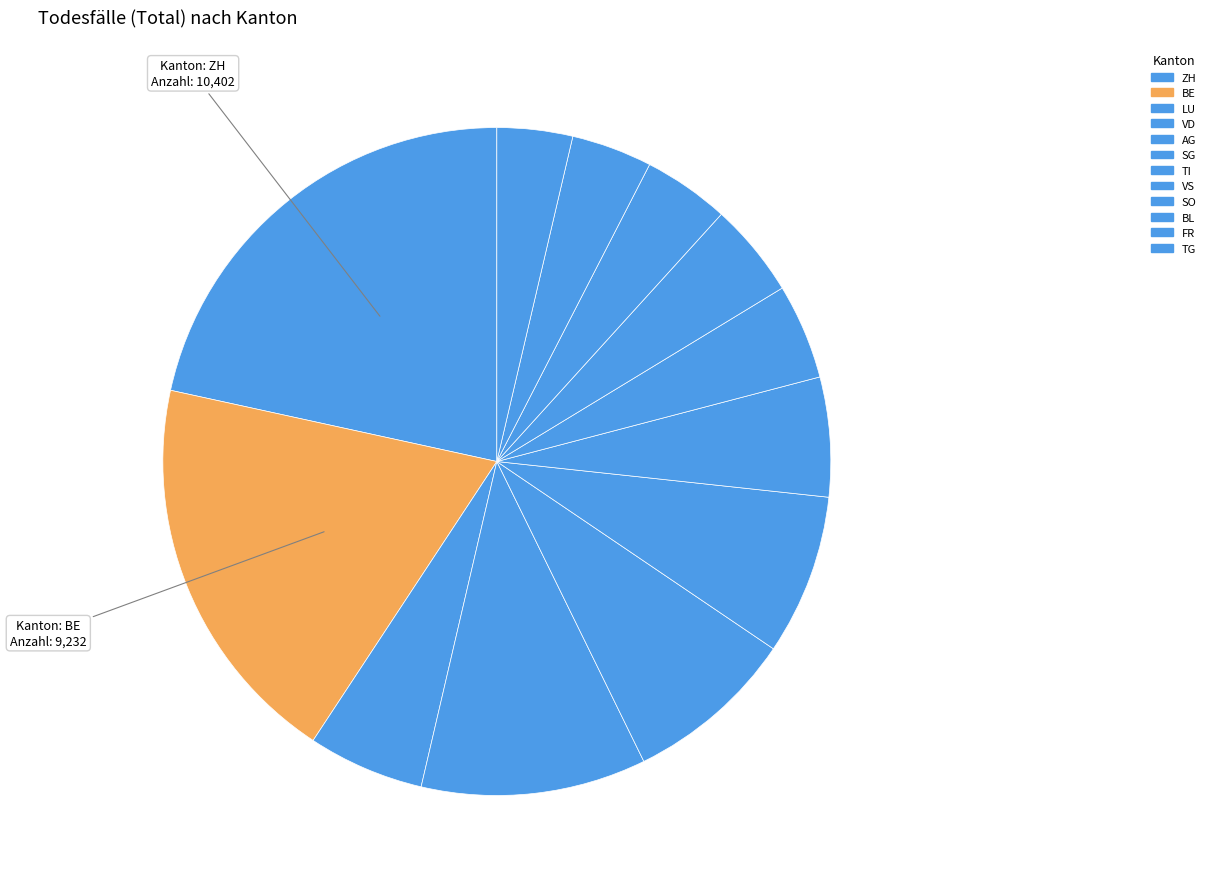

To the nearest percent, what is the difference between the TG and AG slice percentages?

5%